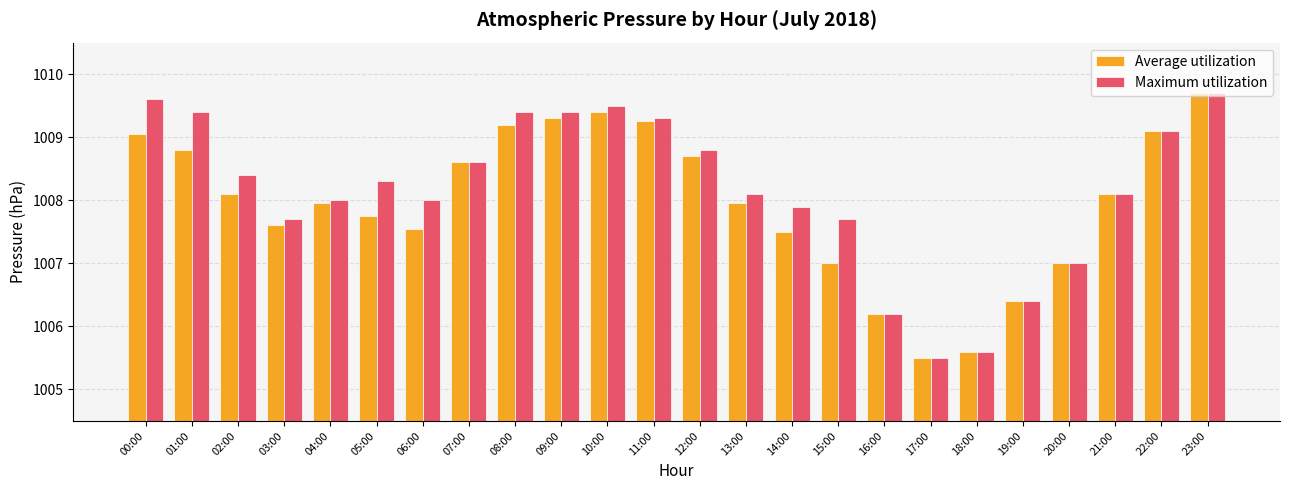

What is the difference between the second highest and minimum values in the Maximum utilization series?

4.1